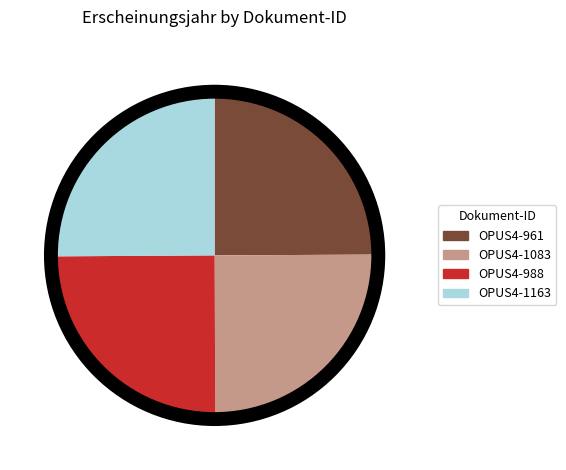

Does OPUS4-1163 represent more than half of the total?

No